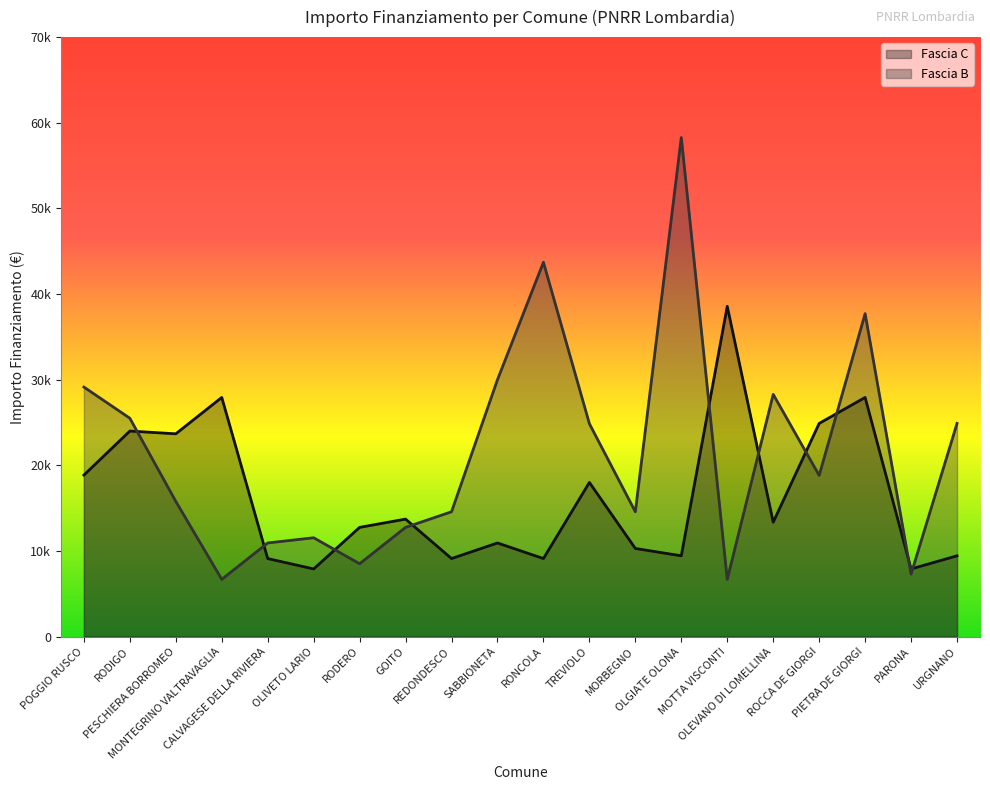

At which category is the sum across all series the highest?

OLGIATE OLONA